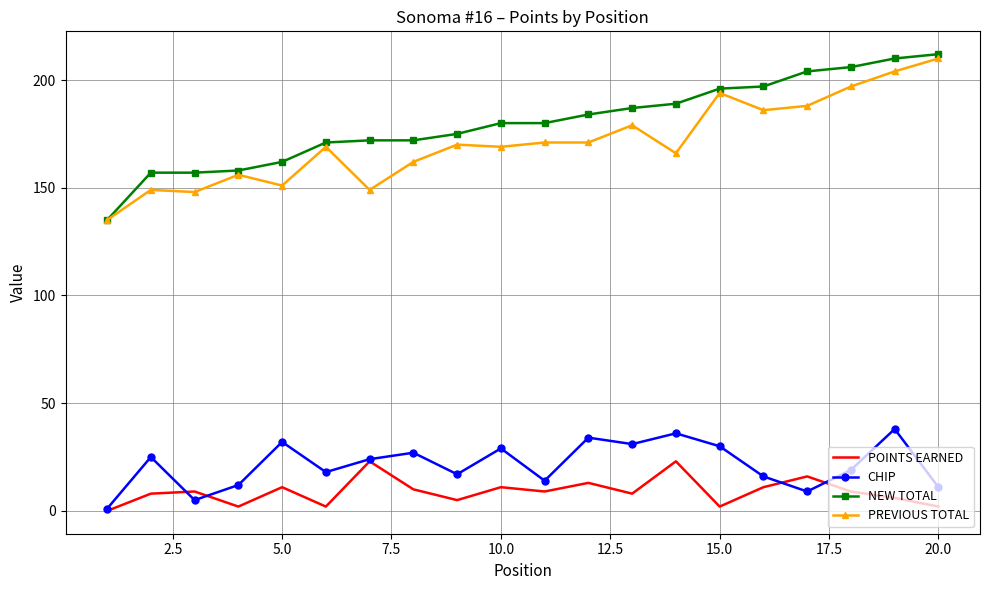

Count the number of categories in the chart.

20